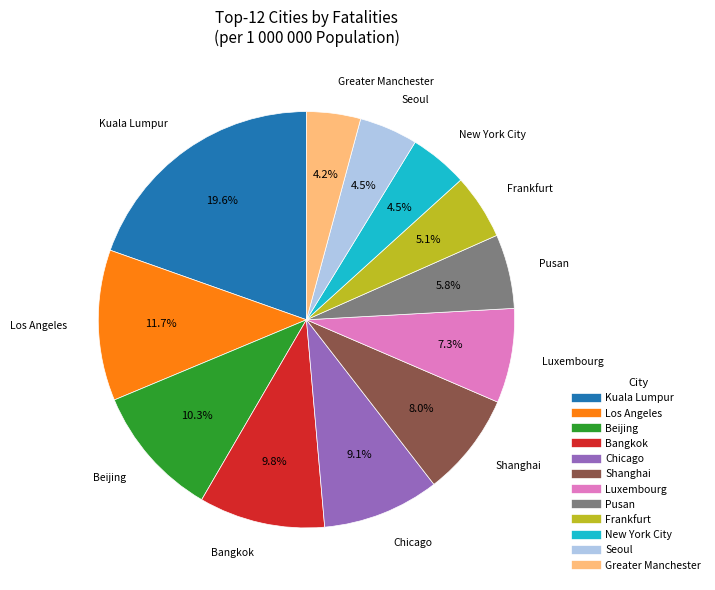

Which slice is the largest?

Kuala Lumpur